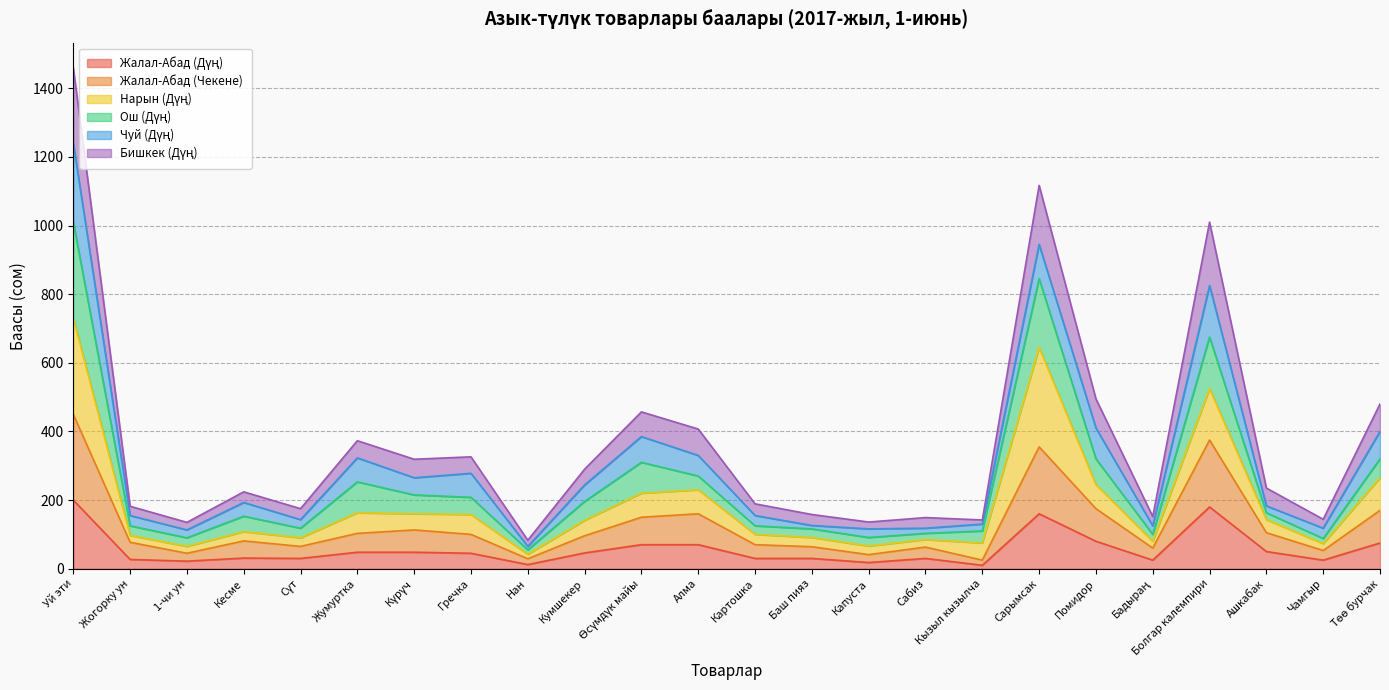

At which category is the sum across all series the highest?

Уй эти